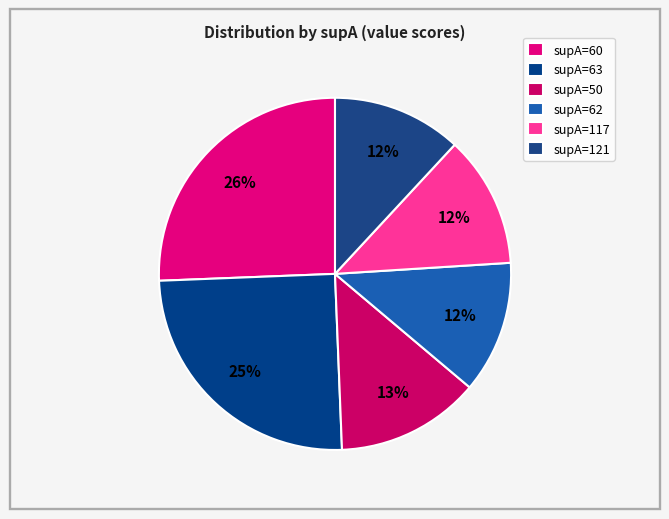

Count the number of slices in the pie.

6